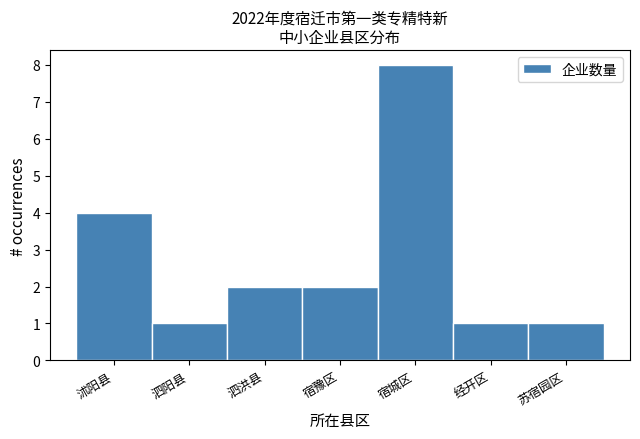

Reading right to left, what are all the values shown in this chart?

1	1	8	2	2	1	4